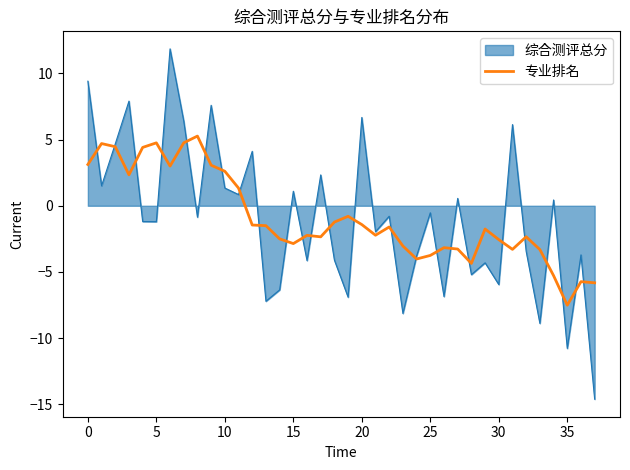

What is the smallest value displayed?

-14.6